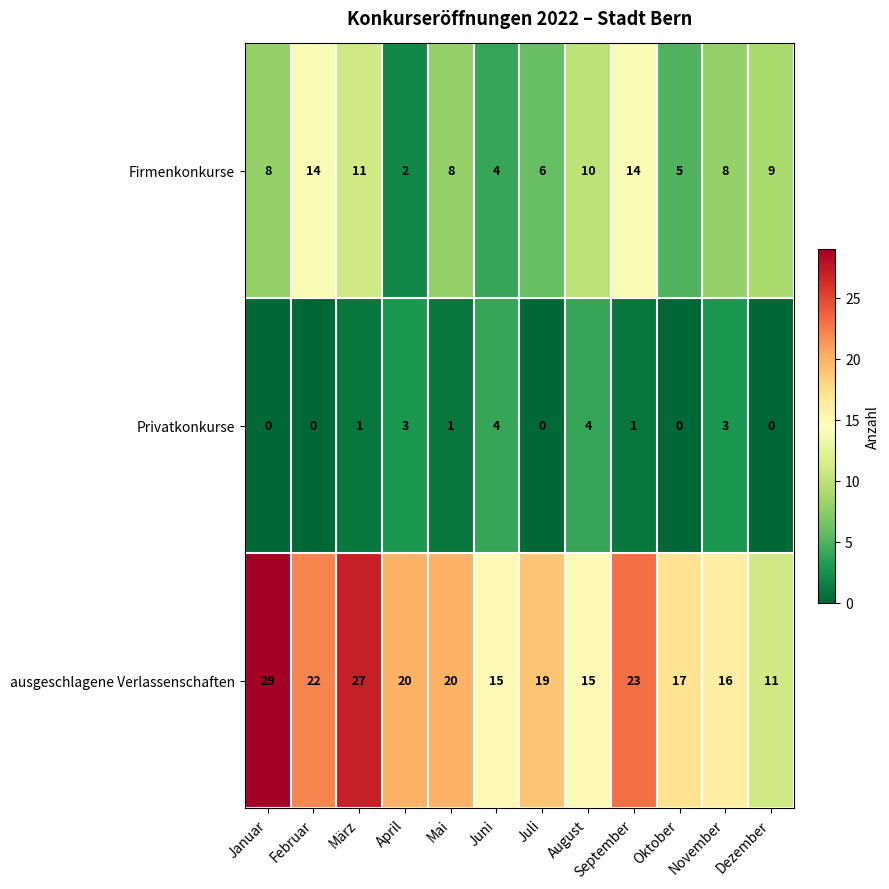

Which category has the highest value across all series?

Januar